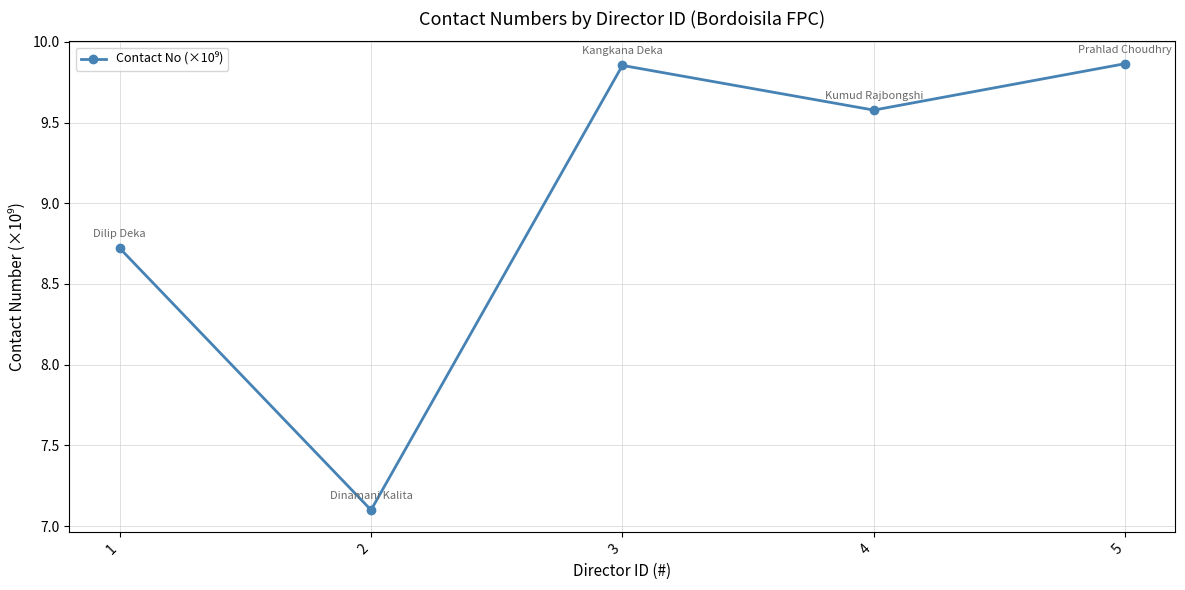

What is the difference between the values at 3 and 4?

0.3